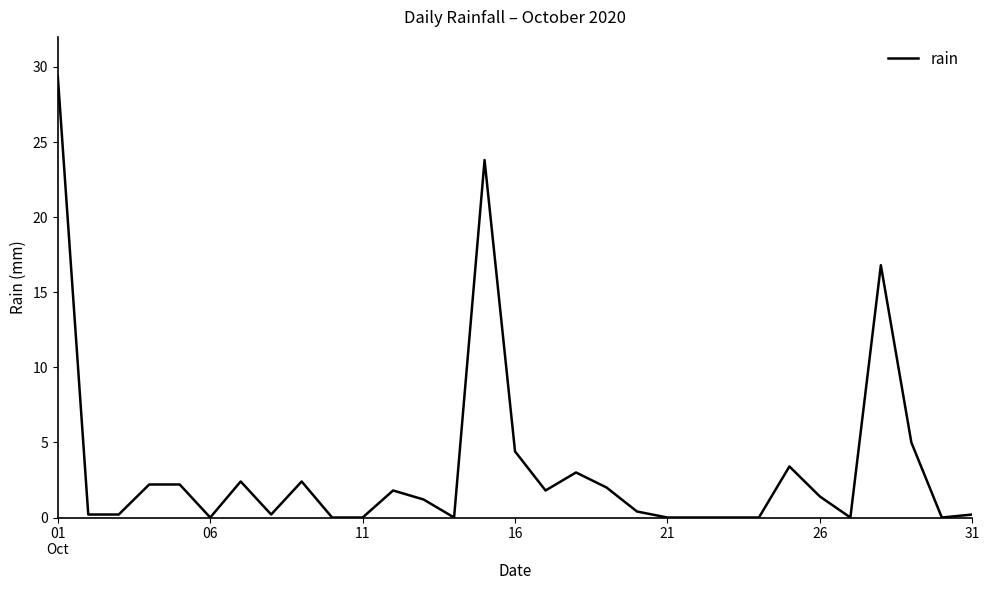

What is the difference between the maximum and minimum values?

29.4